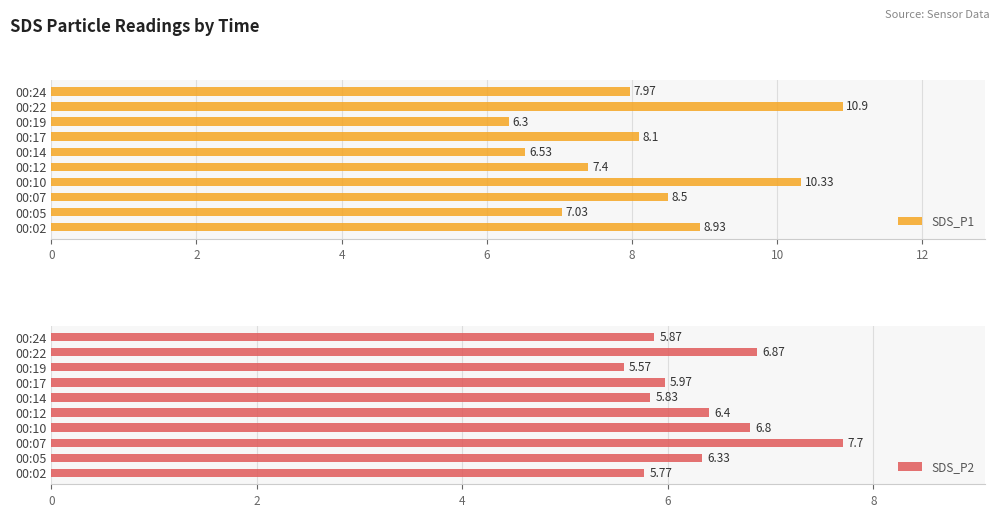

Reading left to right, list all the values displayed in this chart.

SDS_P1: 8.9	7.0	8.5	10.3	7.4	6.5	8.1	6.3	10.9	8.0
SDS_P2: 5.8	6.3	7.7	6.8	6.4	5.8	6.0	5.6	6.9	5.9